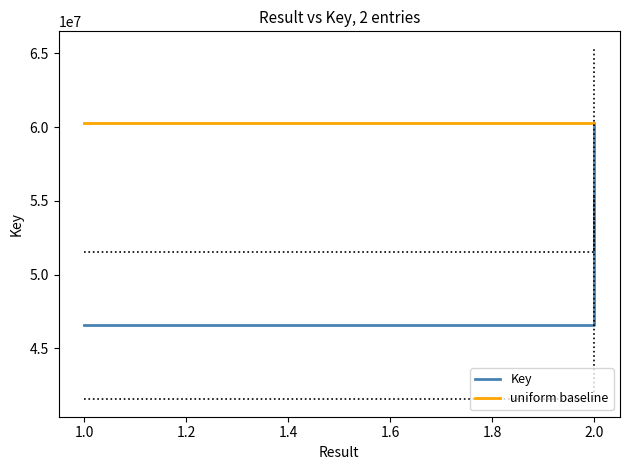

True or false: Key has a value of 15520853 at 2.0.

False